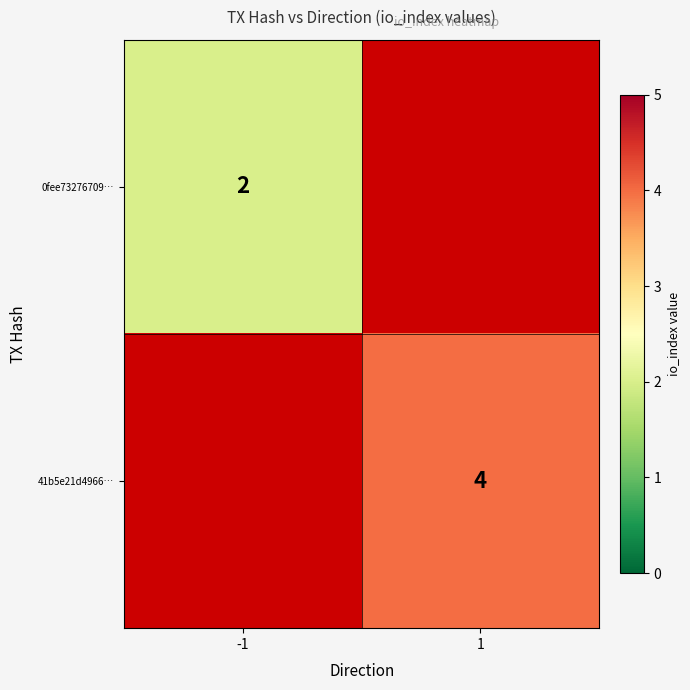

The 0fee73276709… series shows 2 at -1. True or false?

True